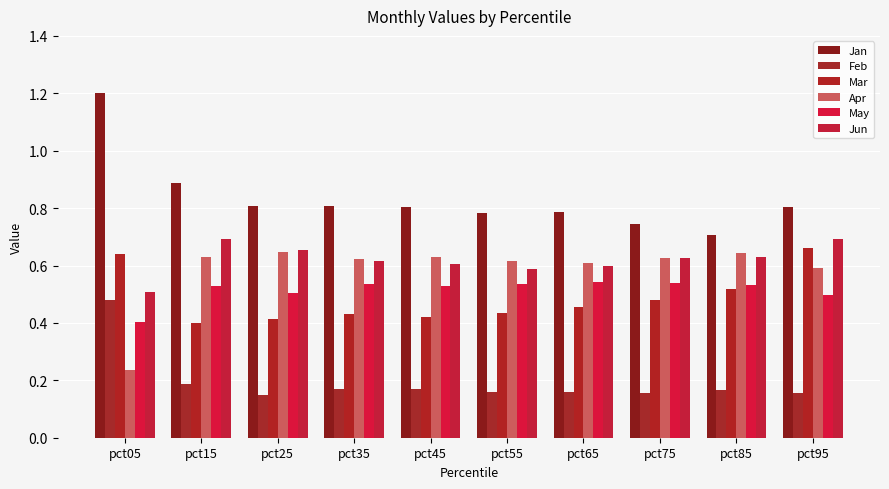

What value does the Jan series have at pct95?

0.8